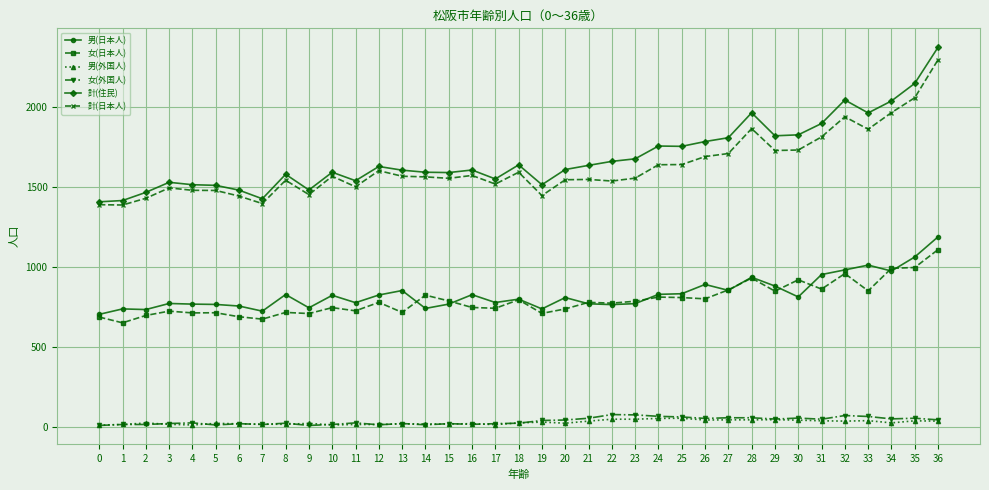

True or false: 女(日本人) and 女(外国人) cross at least once.

False